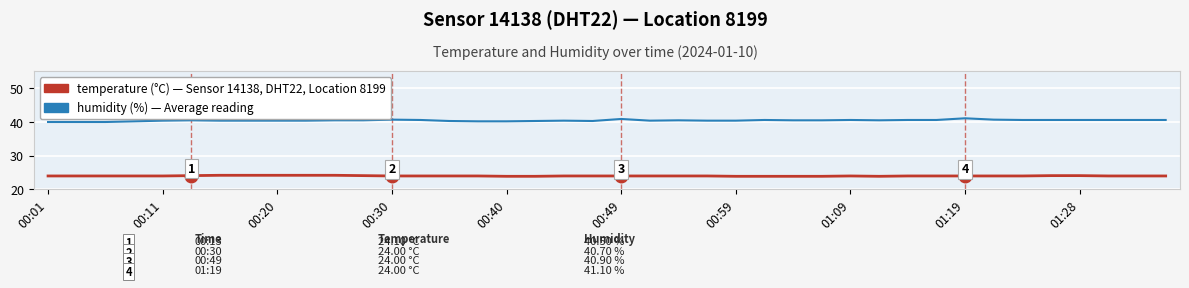

What is the smallest value displayed?

23.9